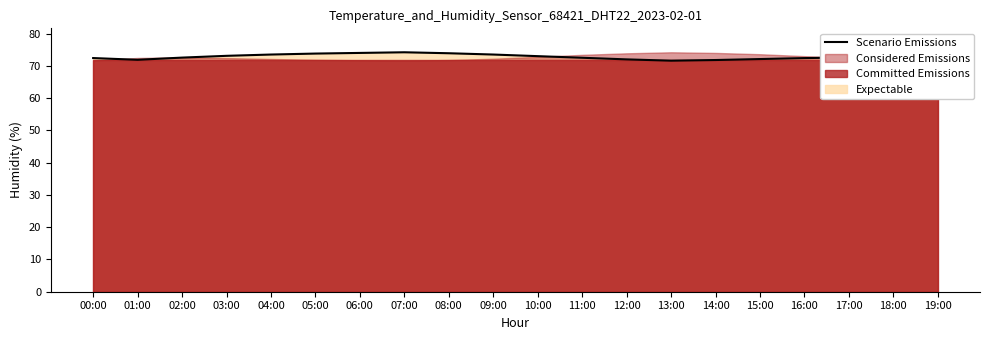

Is it true that the value at 07:00 is 74.2?

True